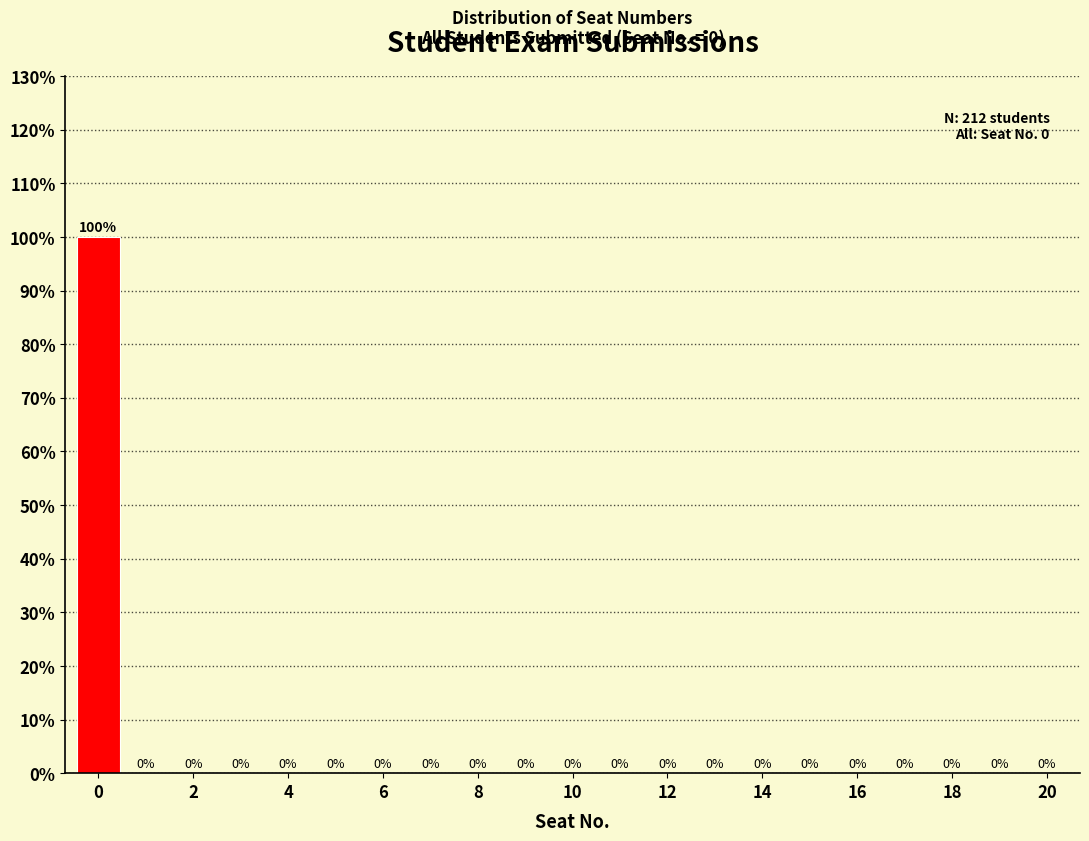

Reading left to right, transcribe this chart: for each bar, give the range it covers on the x-axis and its height. The bar edges are not printed on the chart, so give them approximately, as read against the axis.

-0.5 to 0.5: 100
0.5 to 1.5: 0
1.5 to 2.5: 0
2.5 to 3.5: 0
3.5 to 4.5: 0
4.5 to 5.5: 0
5.5 to 6.5: 0
6.5 to 7.5: 0
7.5 to 8.5: 0
8.5 to 9.5: 0
9.5 to 10.5: 0
10.5 to 11.5: 0
11.5 to 12.5: 0
12.5 to 13.5: 0
13.5 to 14.5: 0
14.5 to 15.5: 0
15.5 to 16.5: 0
16.5 to 17.5: 0
17.5 to 18.5: 0
18.5 to 19.5: 0
19.5 to 20.5: 0